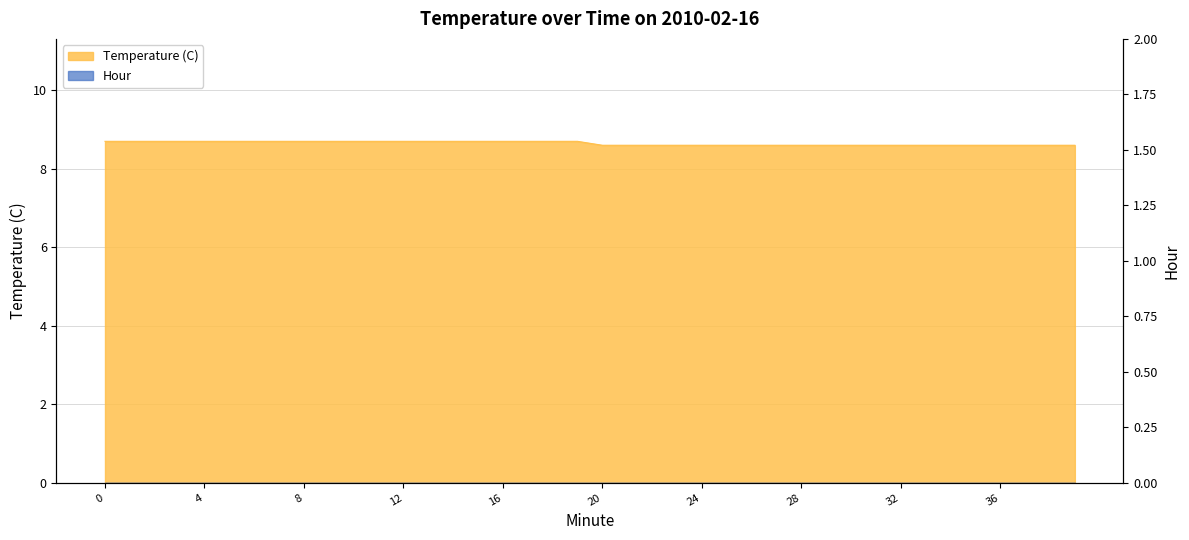

How many values are between 8 and 9?

40